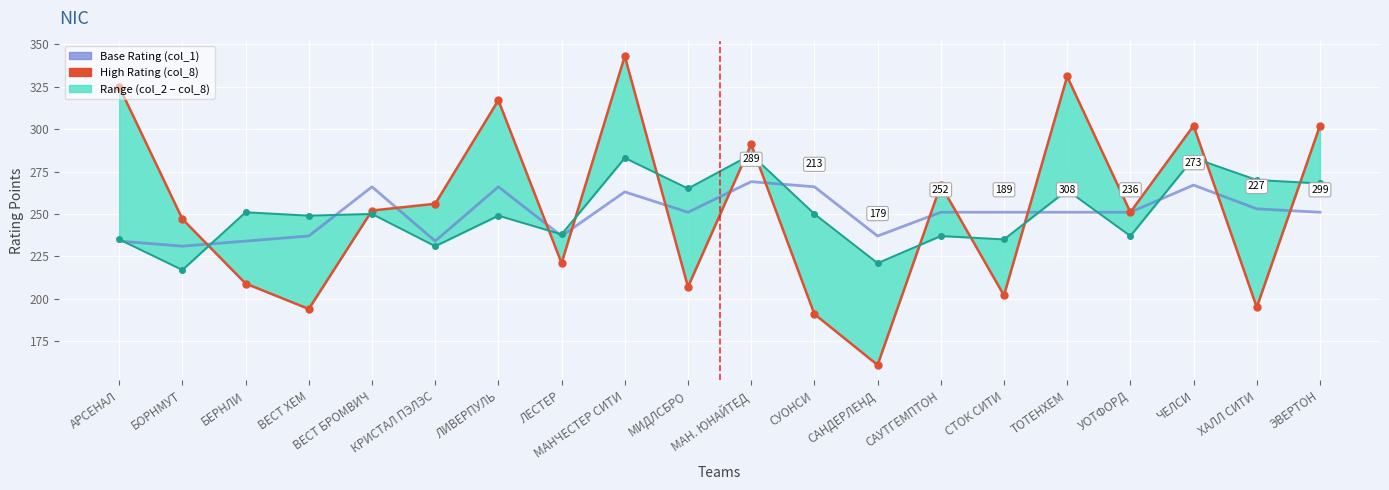

True or false: Base Rating (col_1) has a value of 266 at СУОНСИ.

True